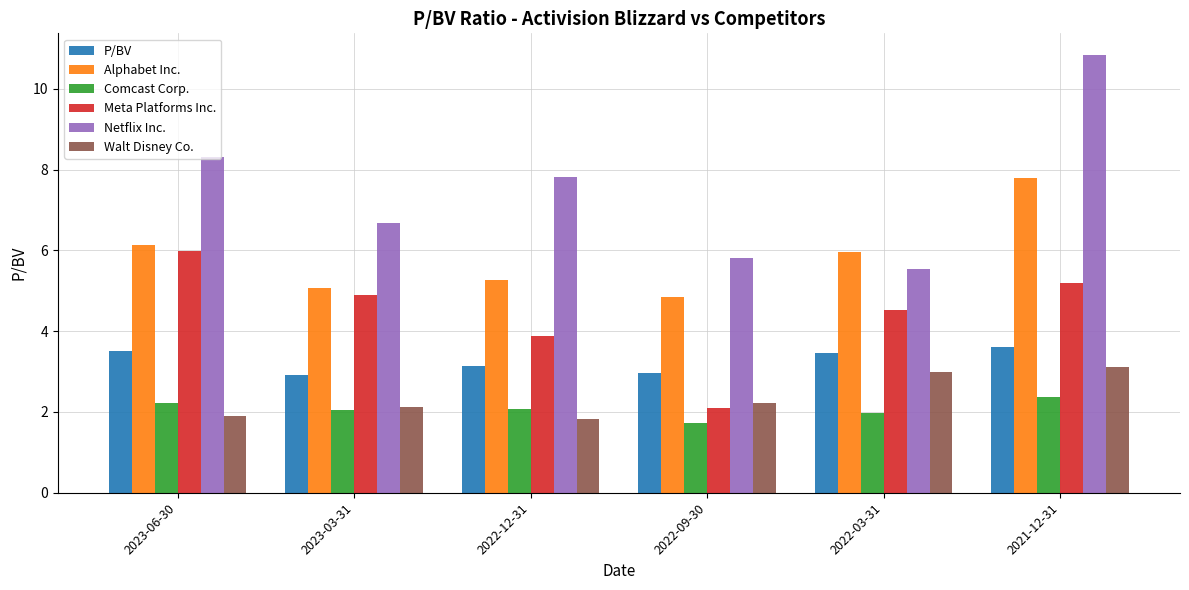

At which label does Alphabet Inc. first exceed 5?

2023-06-30